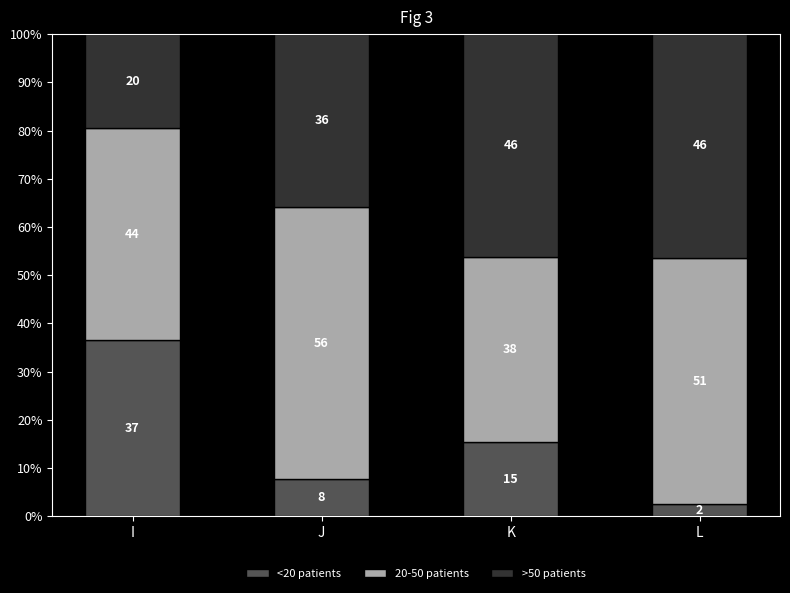

The 20-50 patients series shows 15.1 at L. True or false?

False